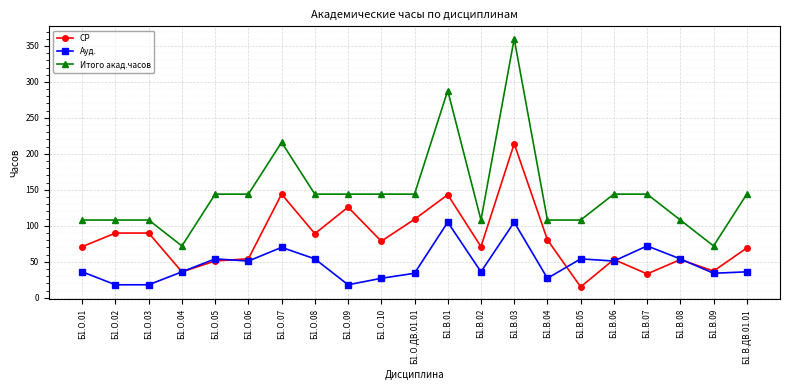

True or false: СР and Итого акад.часов intersect in this chart.

False